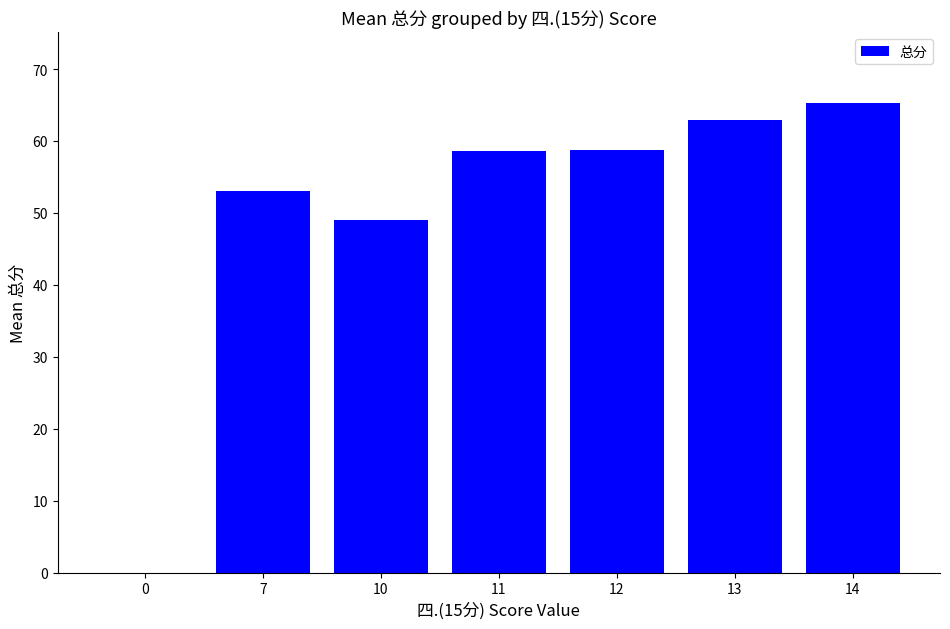

Where is the data nearest to the value 32?

10